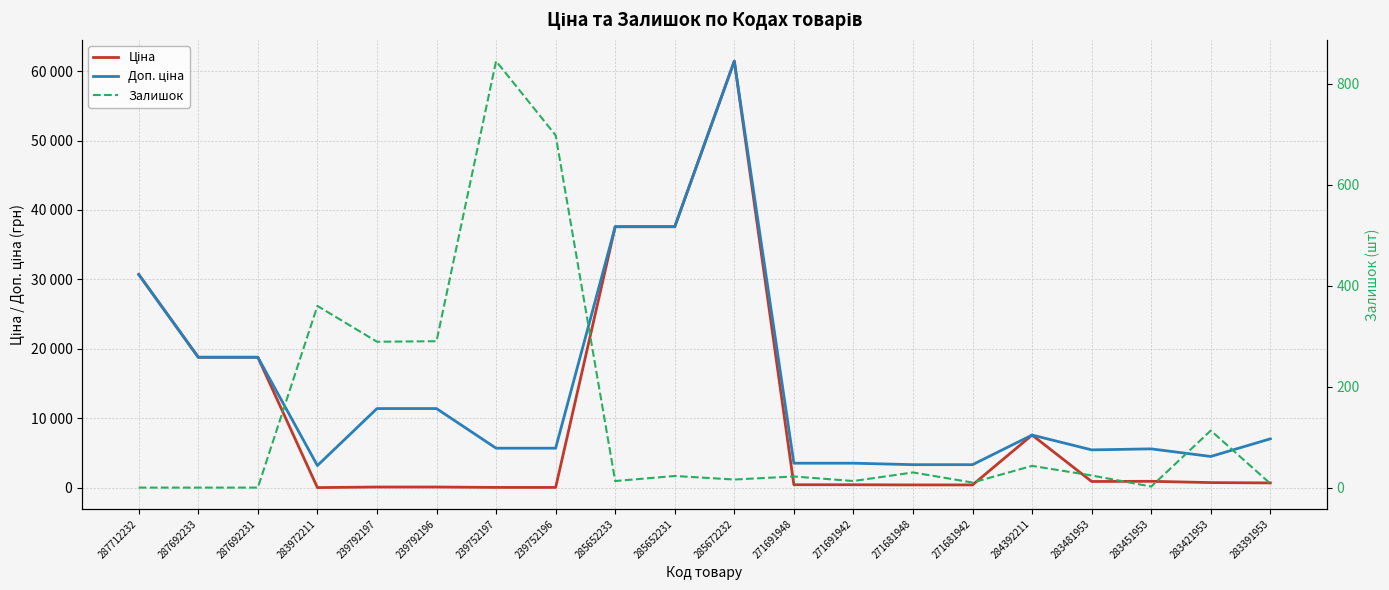

The value of Ціна at 283972211 is 12.6. True or false?

False